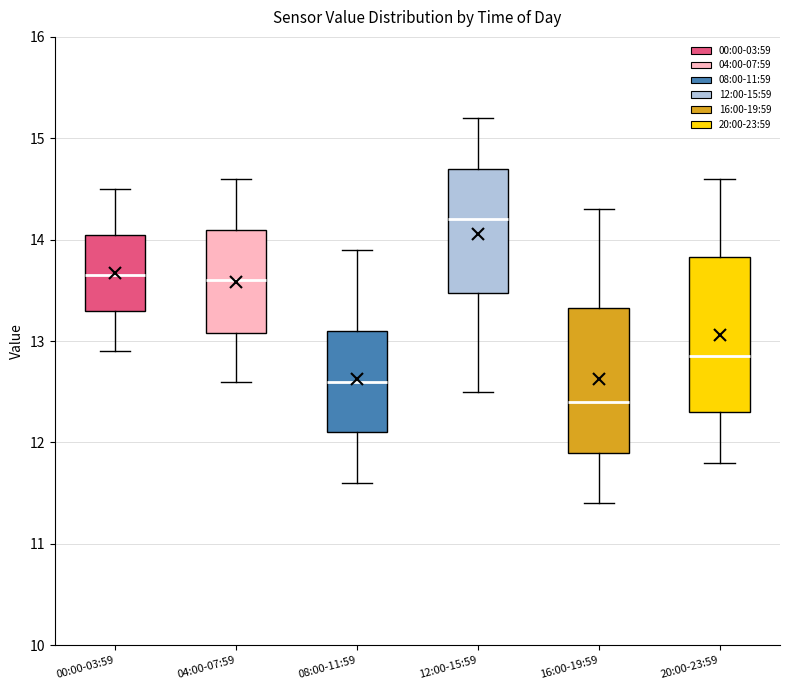

Where is the upper edge of the box for 08:00-11:59 on the y-axis? The values are not printed on the chart, so give them approximately, as read against the axis.

13.1